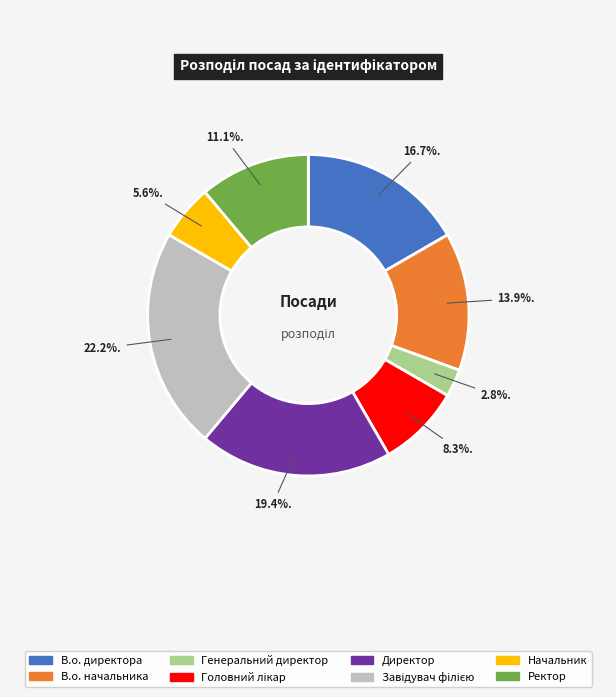

To the nearest percent, what portion does Генеральний директор represent?

3%